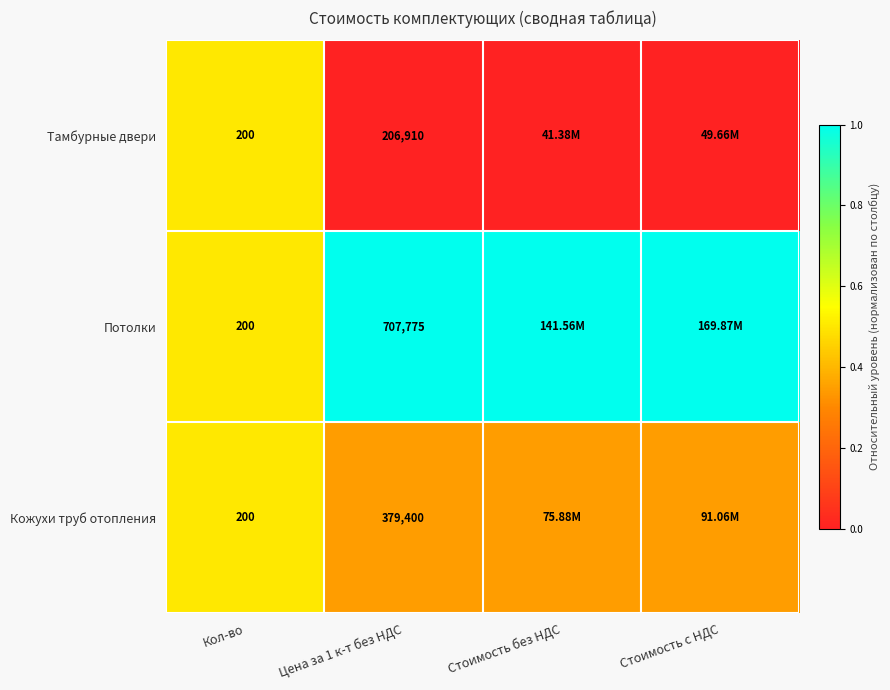

At how many categories does at least one series exceed 0?

4